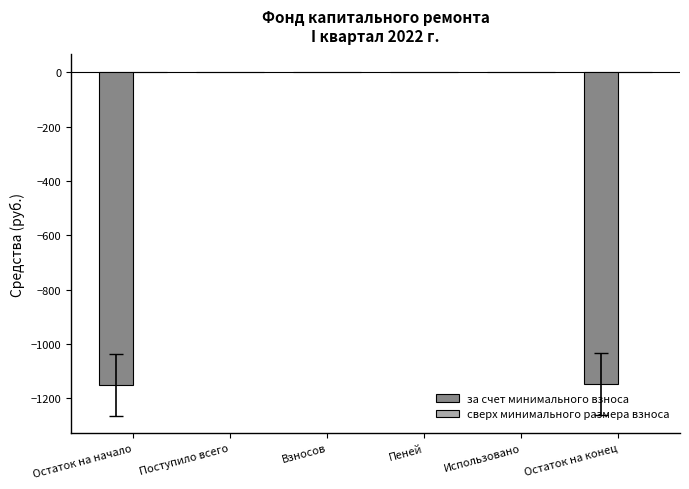

What is the approximate value at Остаток на начало?

-1149.7